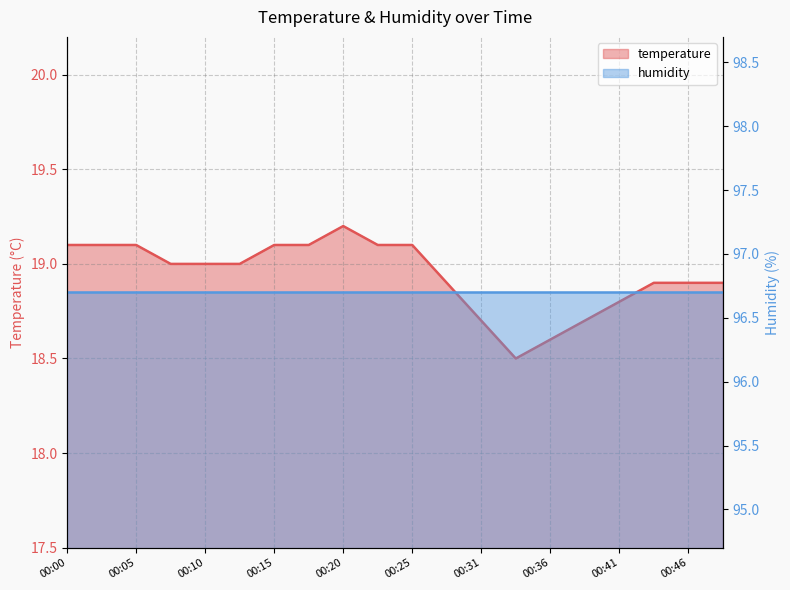

List the labels in order of value, largest first.

00:20, 00:00, 00:02, 00:05, 00:15, 00:18, 00:23, 00:25, 00:08, 00:10, 00:13, 00:28, 00:43, 00:46, 00:48, 00:41, 00:31, 00:38, 00:36, 00:33